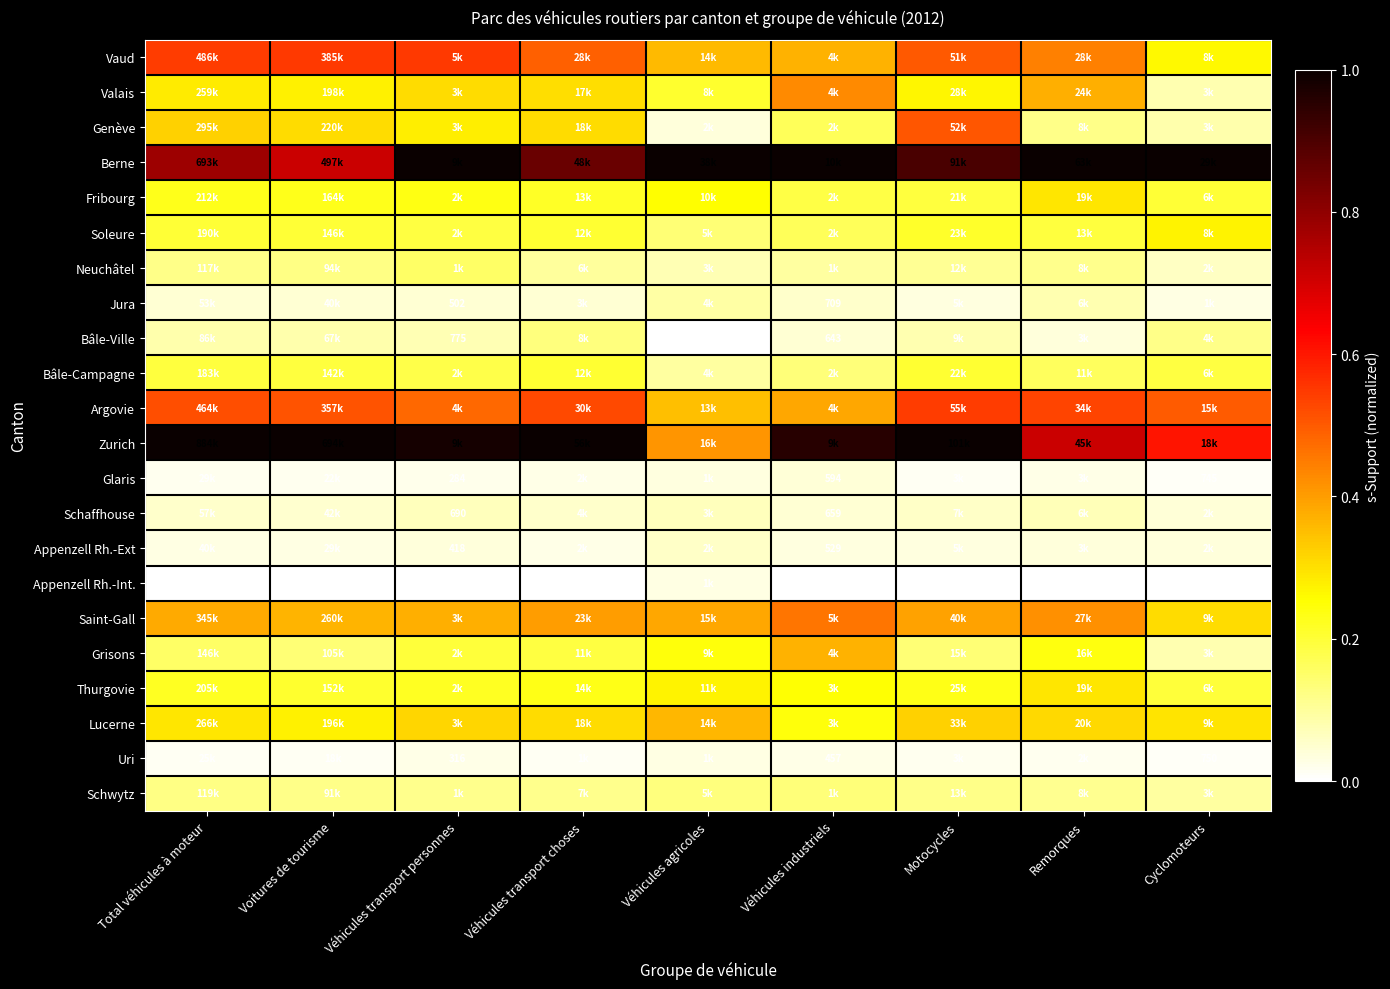

What is the total value across all series at Remorques?

5.6